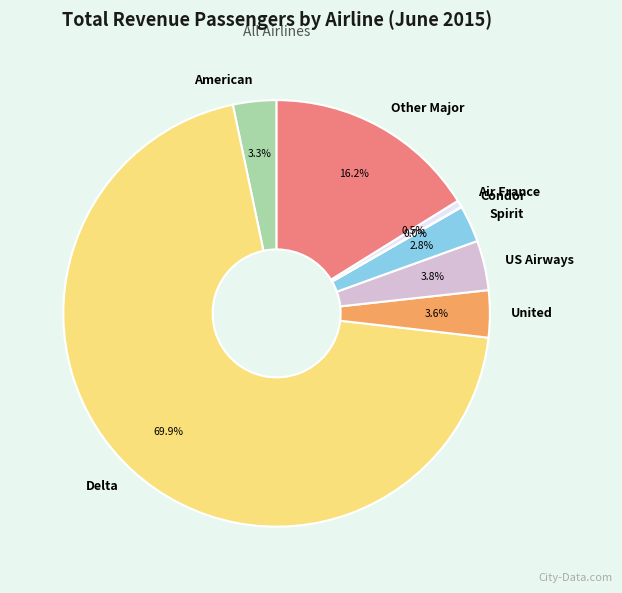

How much of the chart is everything except American?

96.7%